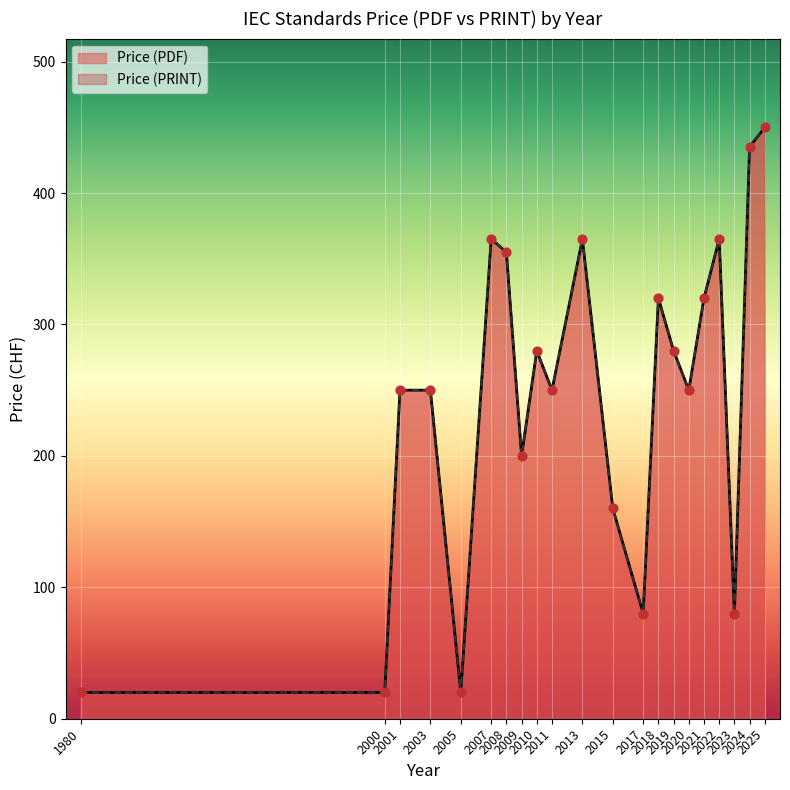

What are all the series names shown in the legend?

Price (PDF), Price (PRINT)